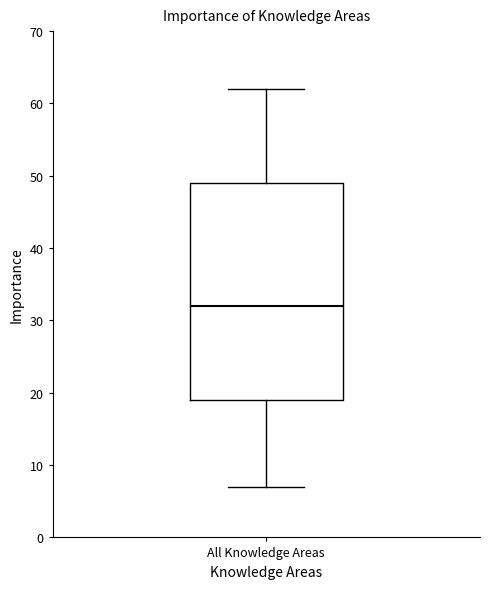

Where does the upper whisker of the box for All Knowledge Areas end on the y-axis? The values are not printed on the chart, so give them approximately, as read against the axis.

62